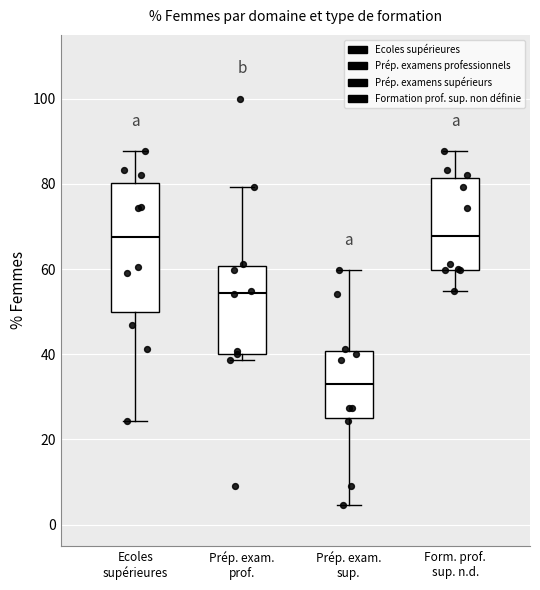

Reading left to right, read every box against the y-axis: the position of its median line, the range the box covers, and the ends of its whiskers. The values are not printed on the chart, so give them approximately, as read against the axis.

Ecoles supérieures: median 68, box 50 to 80, whiskers 24 to 88
Prép. exam. prof.: median 54, box 40 to 60, whiskers 38 to 80
Prép. exam. sup.: median 34, box 26 to 40, whiskers 4 to 60
Form. prof. sup. n.d.: median 68, box 60 to 82, whiskers 54 to 88